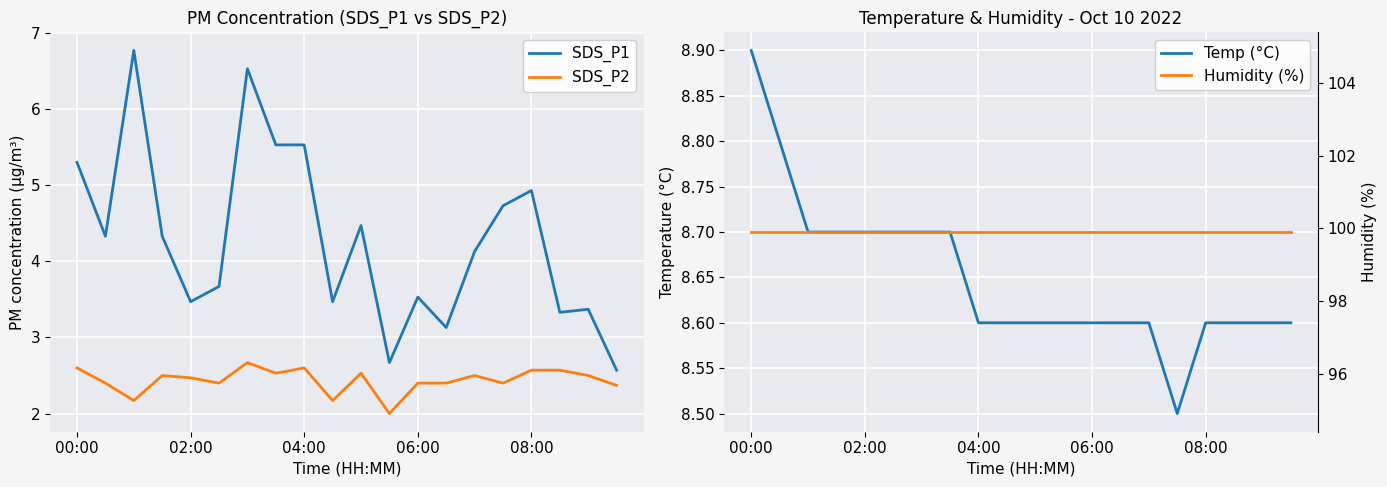

What is the spread (max minus min) of values at 9?

97.7